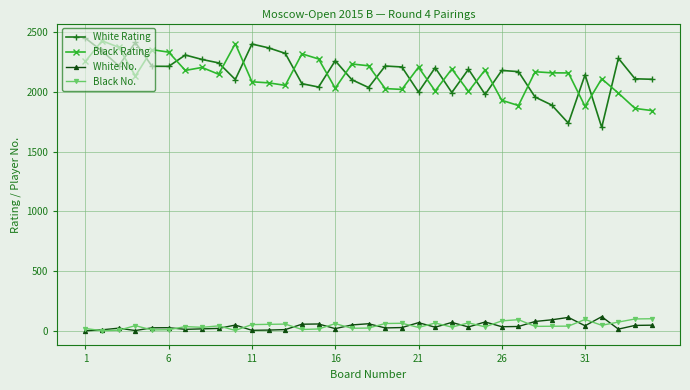

After their last crossing, which series has the higher values: Black No. or White No.?

Black No.